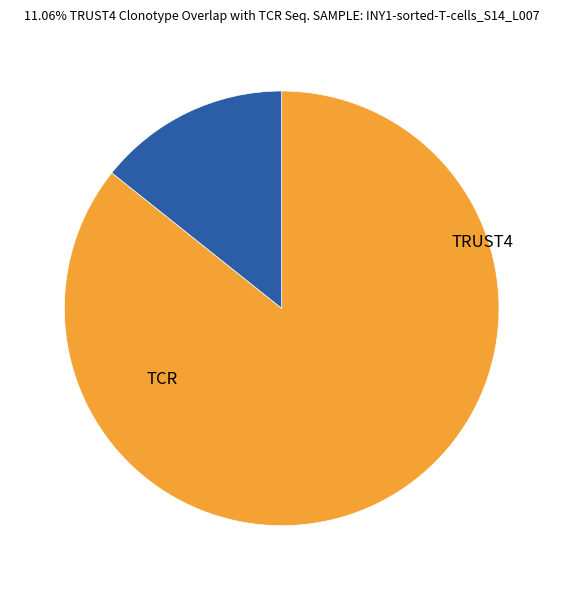

How many segments does this pie chart have?

2